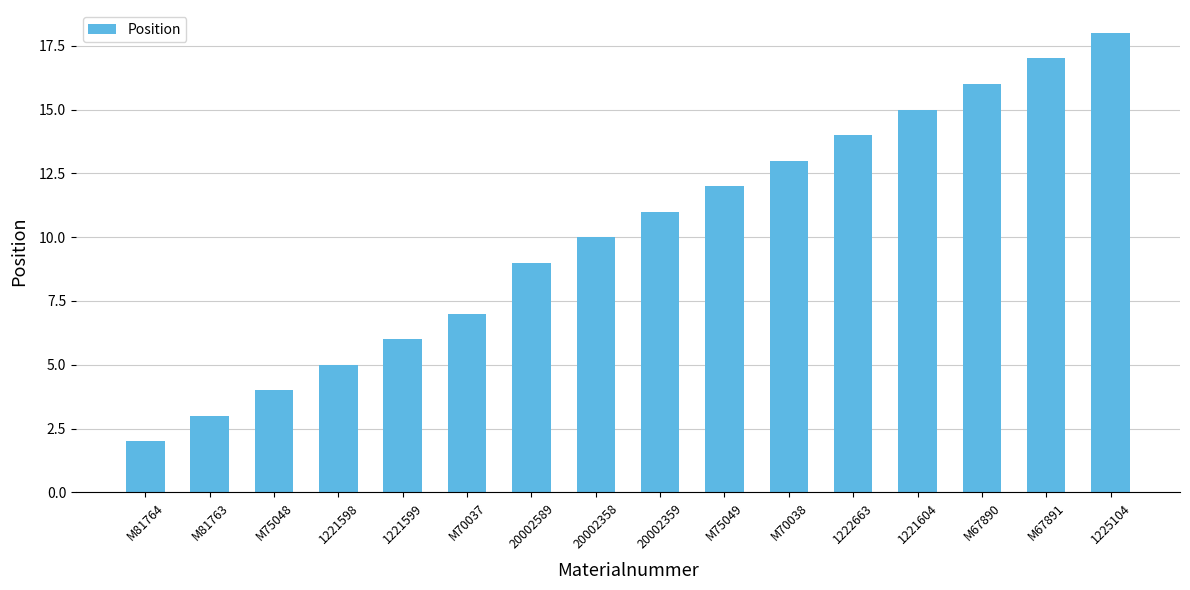

What is the sum of the values at 20002589 and M67891?

26